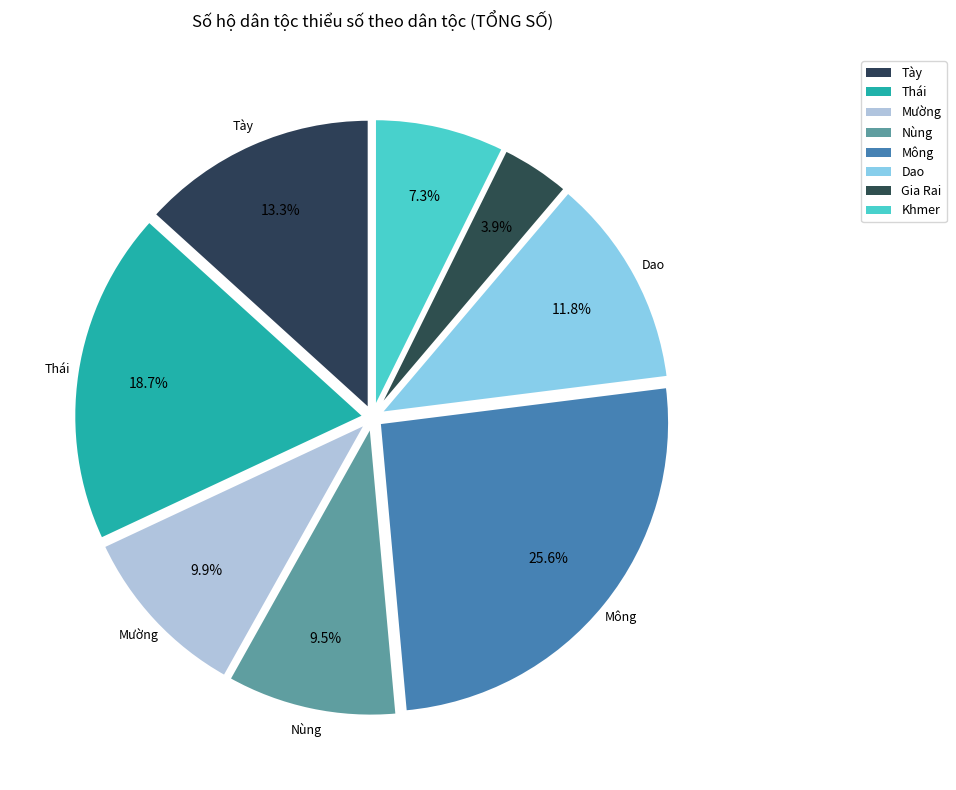

To the nearest percent, what is the difference between the Mường and Gia Rai slice percentages?

6%